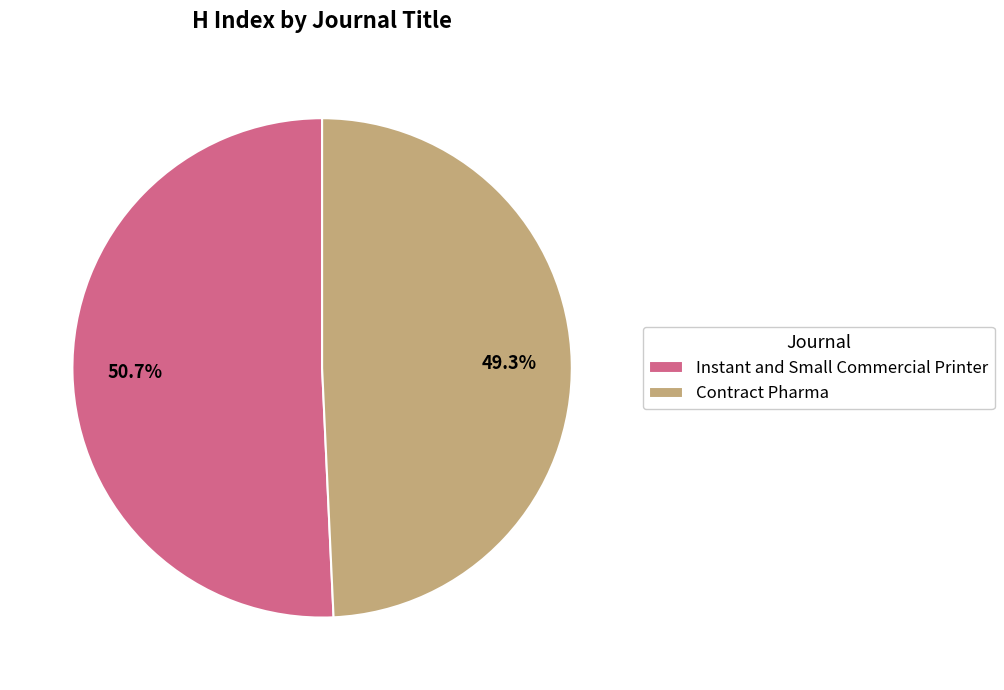

To the nearest percent, what is the combined percentage of Contract Pharma and Instant and Small Commercial Printer?

100%